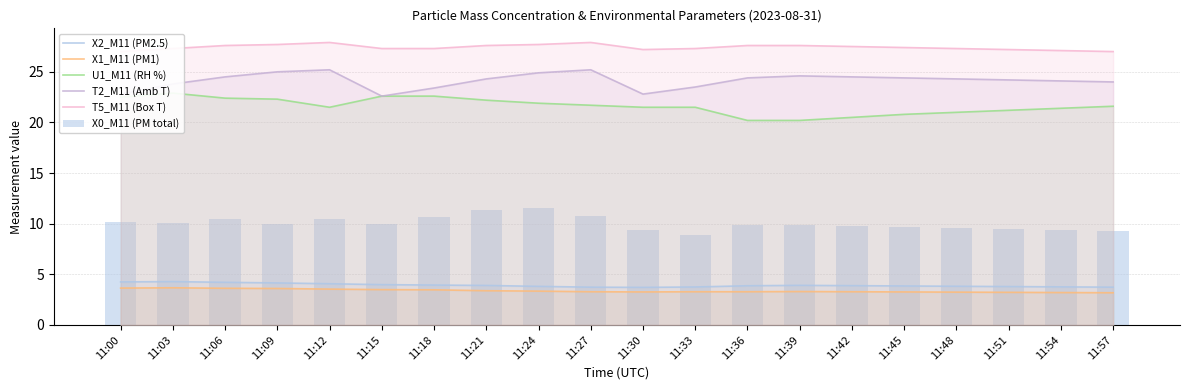

Reading right to left, list all the values displayed in this chart.

X2_M11 (PM2.5): 11:57=3.7	11:54=3.8	11:51=3.8	11:48=3.8	11:45=3.9	11:42=3.9	11:39=3.9	11:36=3.9	11:33=3.8	11:30=3.7	11:27=3.7	11:24=3.8	11:21=3.9	11:18=3.9	11:15=4.0	11:12=4.1	11:09=4.2	11:06=4.2	11:03=4.3	11:00=4.2
X1_M11 (PM1): 11:57=3.2	11:54=3.2	11:51=3.2	11:48=3.2	11:45=3.3	11:42=3.3	11:39=3.3	11:36=3.3	11:33=3.3	11:30=3.3	11:27=3.3	11:24=3.3	11:21=3.4	11:18=3.5	11:15=3.5	11:12=3.5	11:09=3.6	11:06=3.6	11:03=3.7	11:00=3.6
U1_M11 (RH %): 11:57=21.6	11:54=21.4	11:51=21.2	11:48=21.0	11:45=20.8	11:42=20.5	11:39=20.2	11:36=20.2	11:33=21.5	11:30=21.5	11:27=21.7	11:24=21.9	11:21=22.2	11:18=22.6	11:15=22.6	11:12=21.5	11:09=22.3	11:06=22.4	11:03=22.9	11:00=22.5
T2_M11 (Amb T): 11:57=24.0	11:54=24.1	11:51=24.2	11:48=24.3	11:45=24.4	11:42=24.5	11:39=24.6	11:36=24.4	11:33=23.5	11:30=22.8	11:27=25.2	11:24=24.9	11:21=24.3	11:18=23.4	11:15=22.6	11:12=25.2	11:09=25.0	11:06=24.5	11:03=23.8	11:00=22.8
T5_M11 (Box T): 11:57=27.0	11:54=27.1	11:51=27.2	11:48=27.3	11:45=27.4	11:42=27.5	11:39=27.6	11:36=27.6	11:33=27.3	11:30=27.2	11:27=27.9	11:24=27.7	11:21=27.6	11:18=27.3	11:15=27.3	11:12=27.9	11:09=27.7	11:06=27.6	11:03=27.3	11:00=27.0
X0_M11 (PM total): 11:57=9.3	11:54=9.4	11:51=9.5	11:48=9.6	11:45=9.7	11:42=9.8	11:39=9.9	11:36=9.9	11:33=8.9	11:30=9.3	11:27=10.8	11:24=11.5	11:21=11.4	11:18=10.7	11:15=10.0	11:12=10.5	11:09=10.0	11:06=10.5	11:03=10.1	11:00=10.1